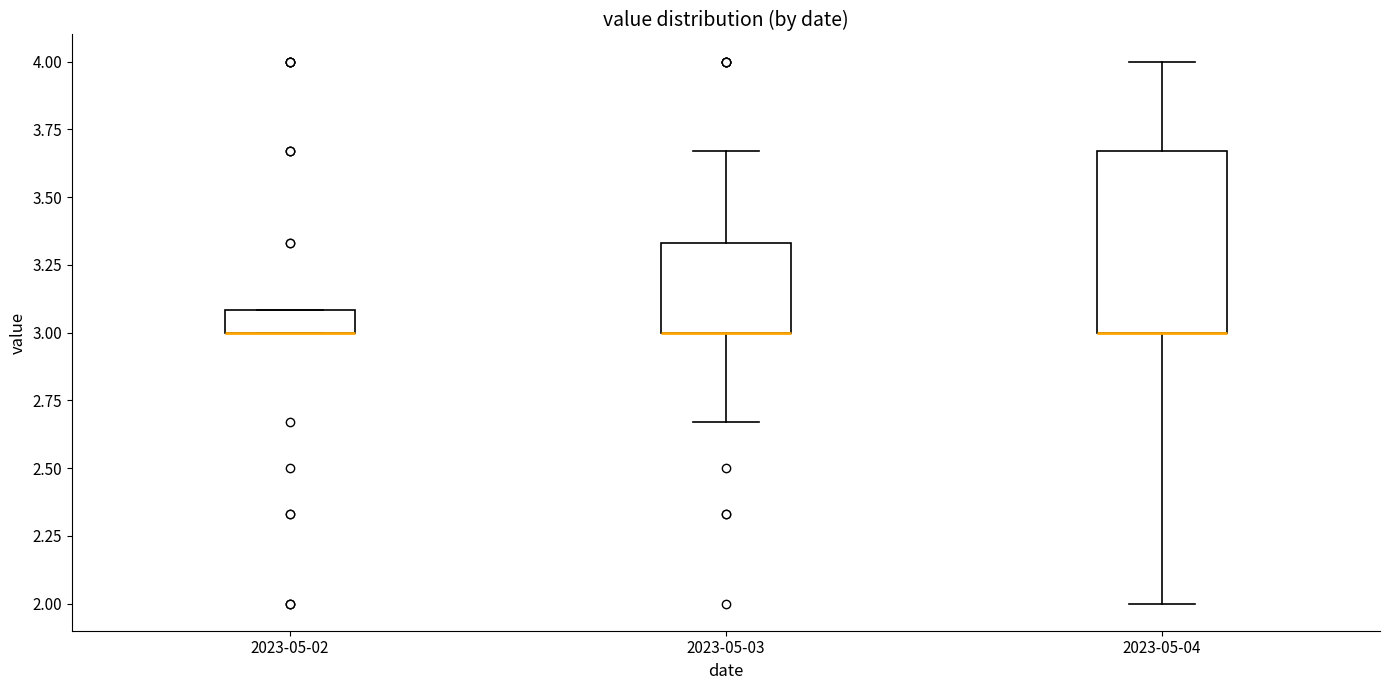

Reading left to right, read every box against the y-axis: the position of its median line, the range the box covers, and the ends of its whiskers. The values are not printed on the chart, so give them approximately, as read against the axis.

2023-05-02: median 3.00 (drawn on the box's lower edge), box 3.00 to 3.10, whiskers 3.00 to 3.10
2023-05-03: median 3.00 (drawn on the box's lower edge), box 3.00 to 3.35, whiskers 2.65 to 3.65
2023-05-04: median 3.00 (drawn on the box's lower edge), box 3.00 to 3.65, whiskers 2.00 to 4.00